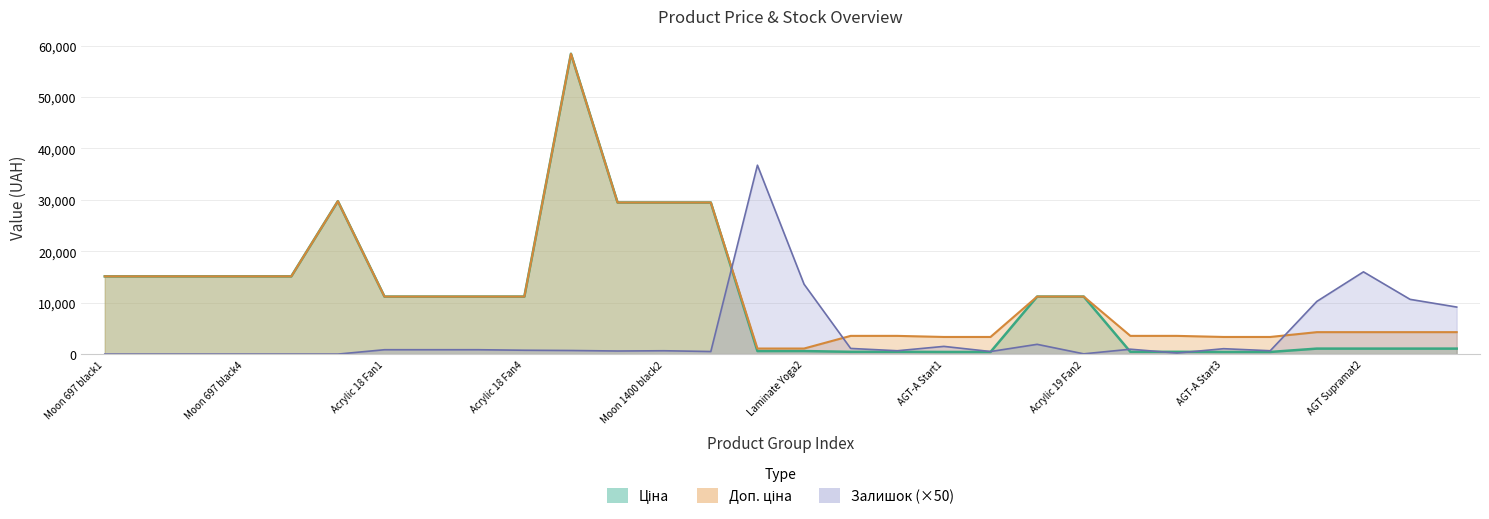

What is the difference between the maximum and second lowest values in the Доп. ціна series?

57344.9